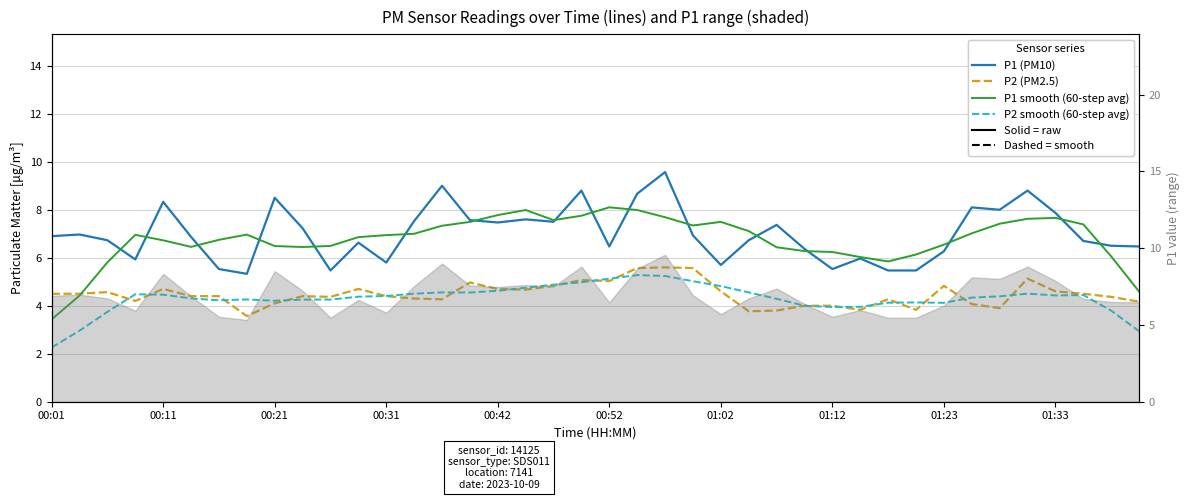

At which category is the sum across all series the highest?

22